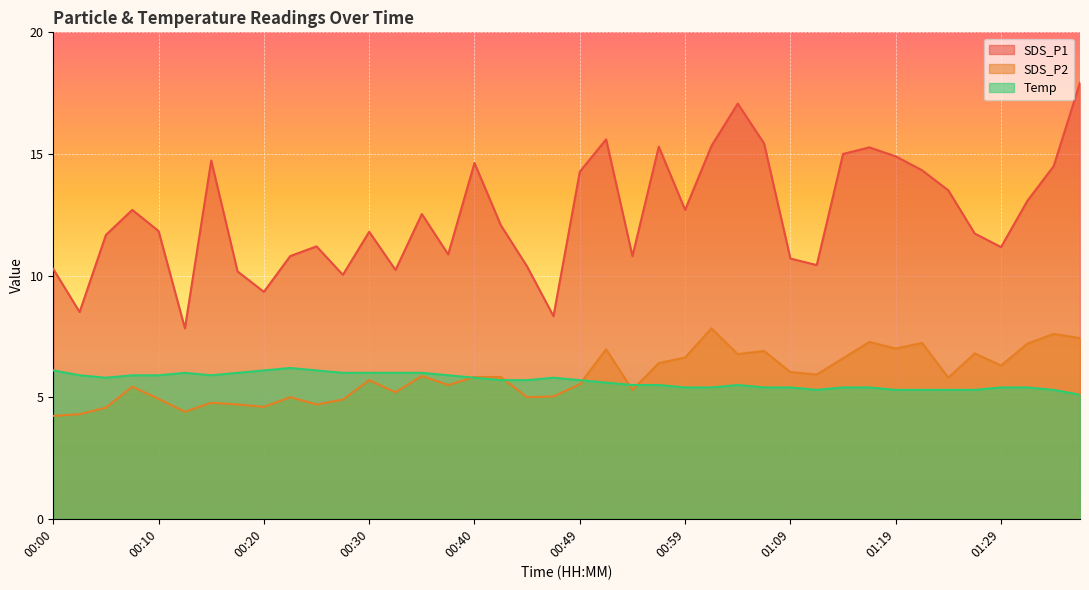

Between 00:44 and 00:15, which is larger?

00:15